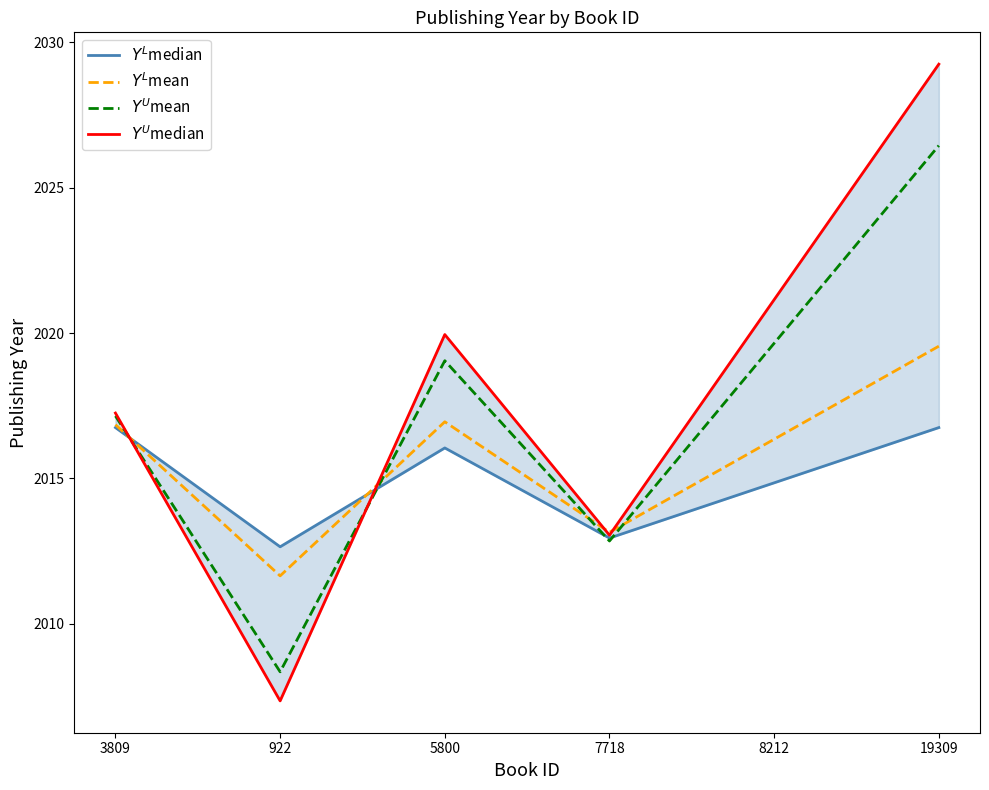

Read the $Y^U$median value at 7718.

2013.0